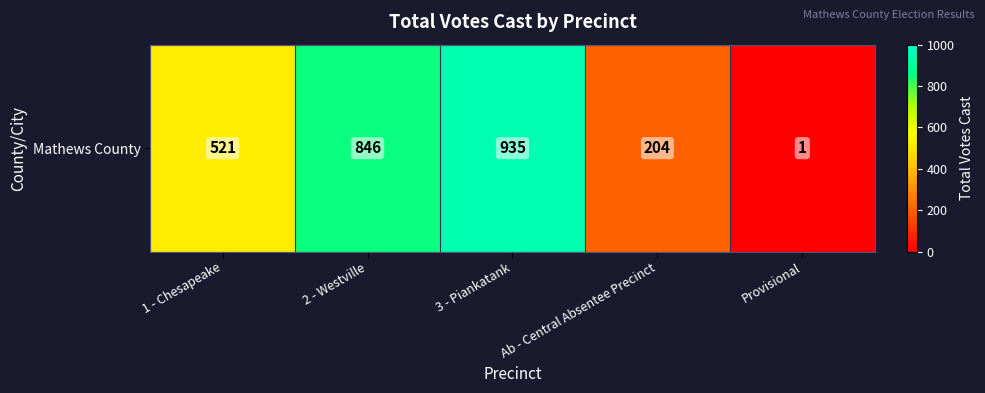

Reading left to right, what are all the values shown in this chart?

1 - Chesapeake=521	2 - Westville=846	3 - Piankatank=935	Ab - Central Absentee Precinct=204	Provisional=1